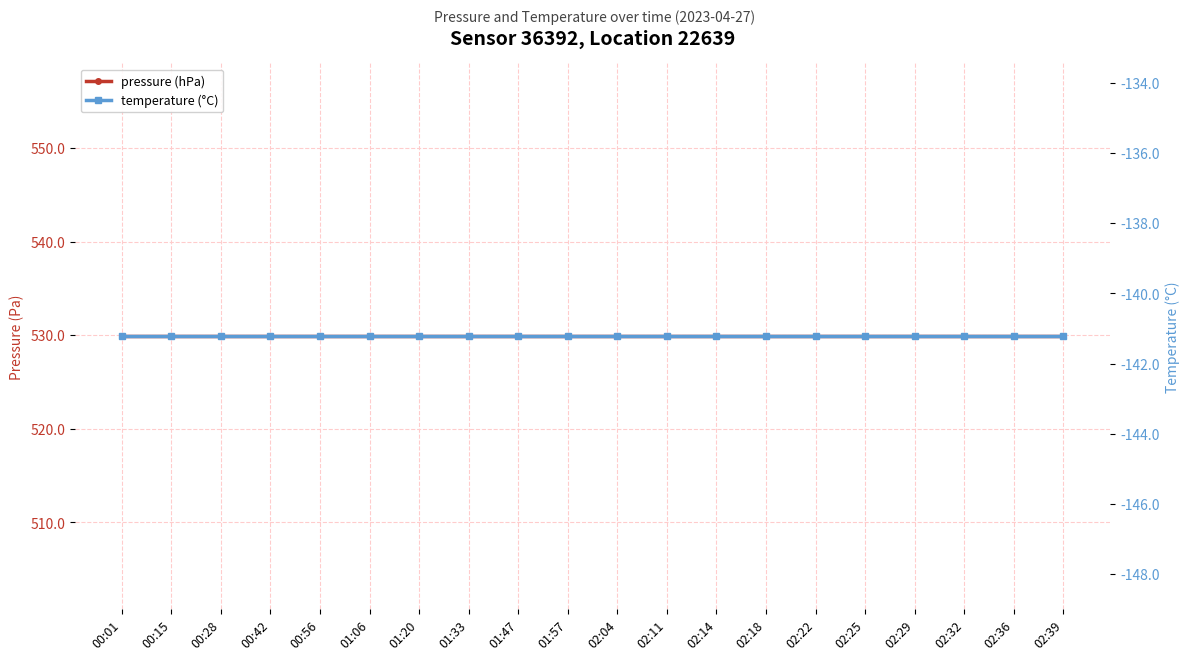

The temperature (°C) series shows -252.1 at 01:20. True or false?

False